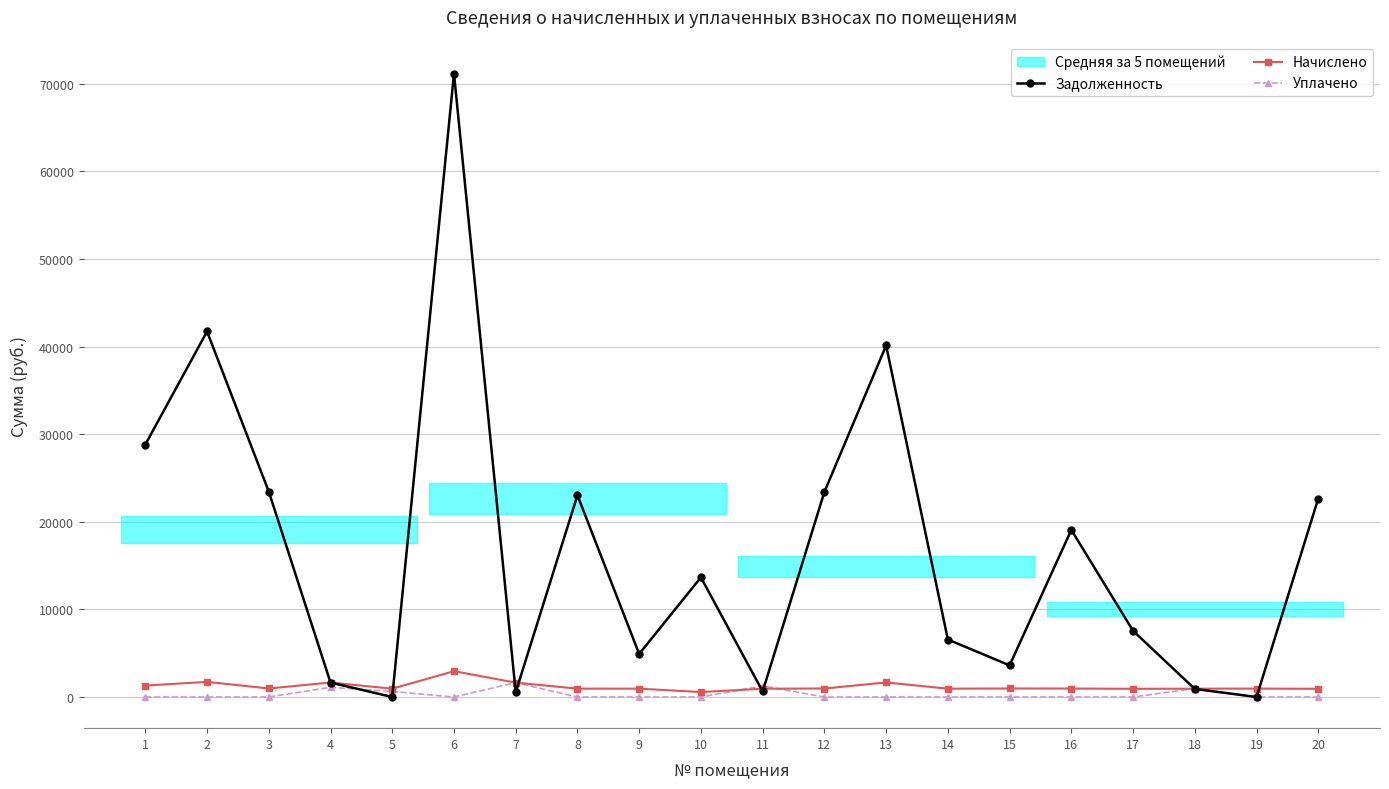

How many values in the Задолженность series are below 13655?

10